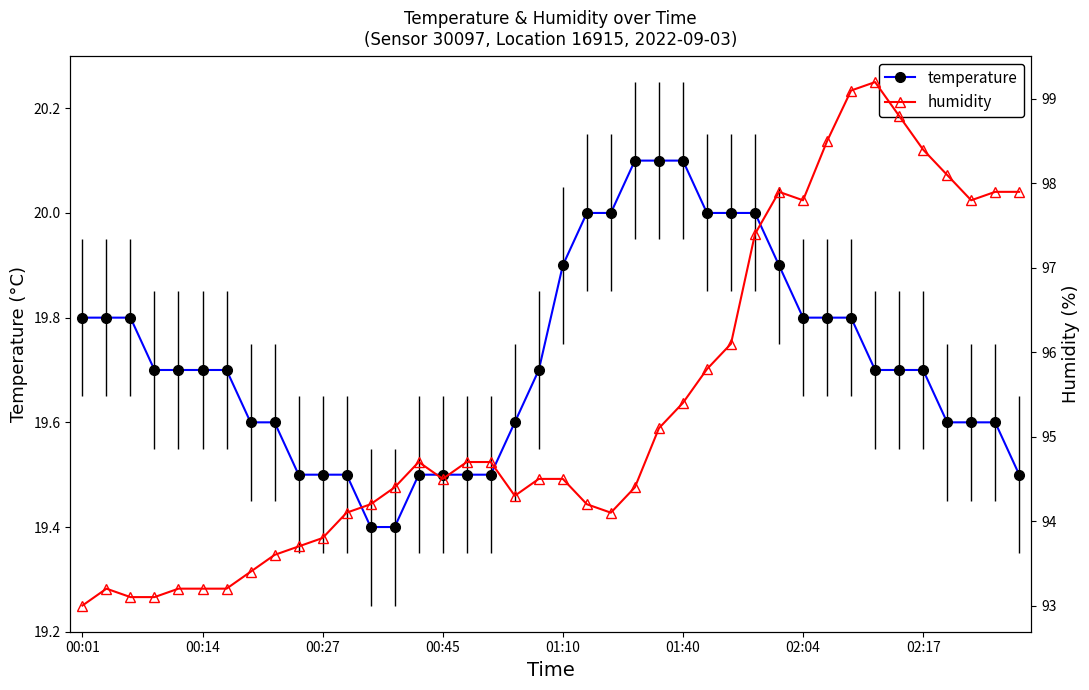

True or false: temperature has a value of 6.8 at 00:14.

False